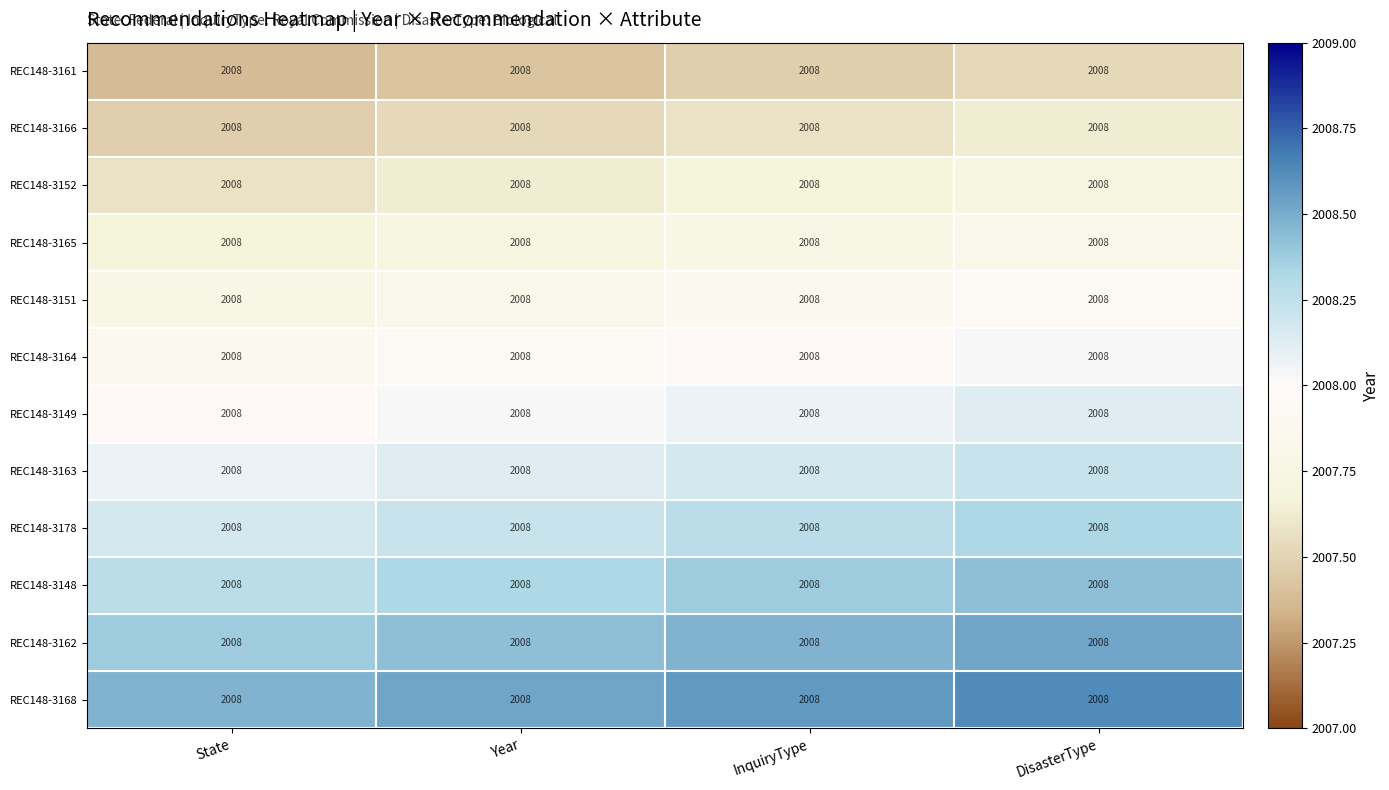

Between State and DisasterType, which is larger?

DisasterType